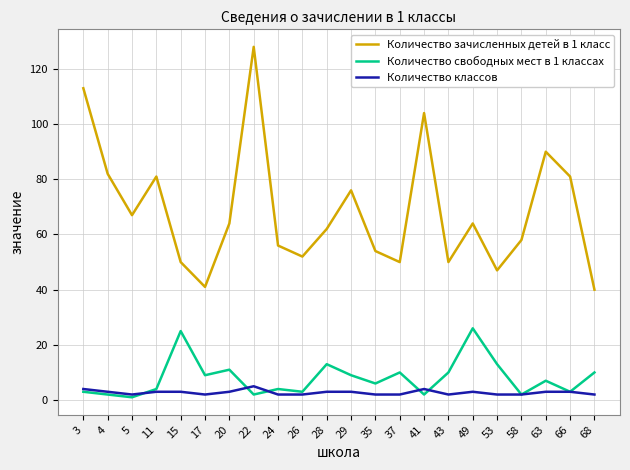

How many lines are shown in the chart?

3